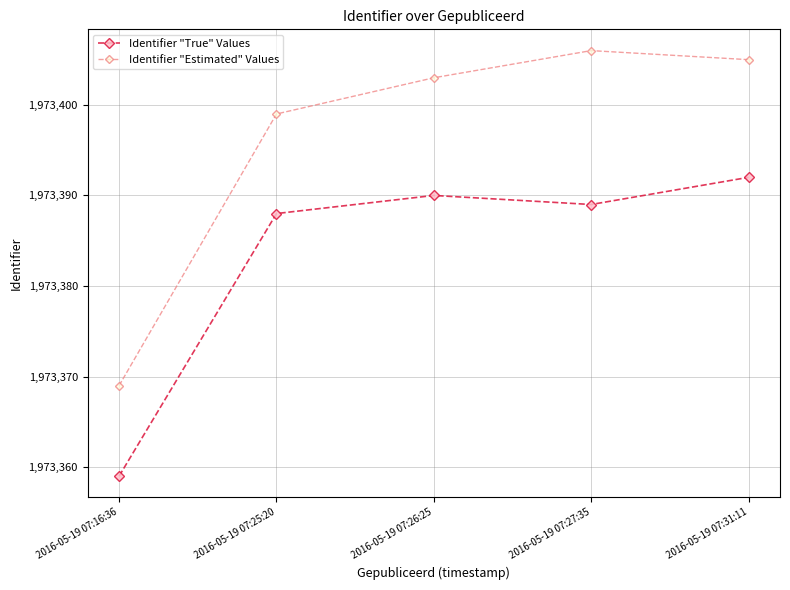

What is the maximum value for Identifier "True" Values?

1973392